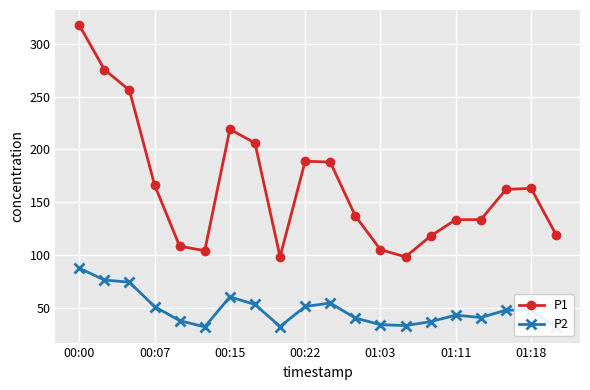

Where is the first local maximum for P1?

00:15